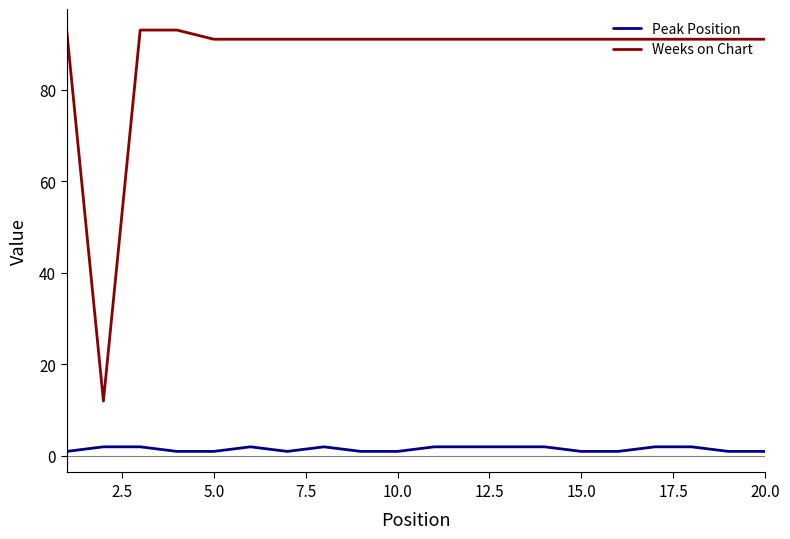

List the series in order of their overall mean, lowest first.

Peak Position, Weeks on Chart